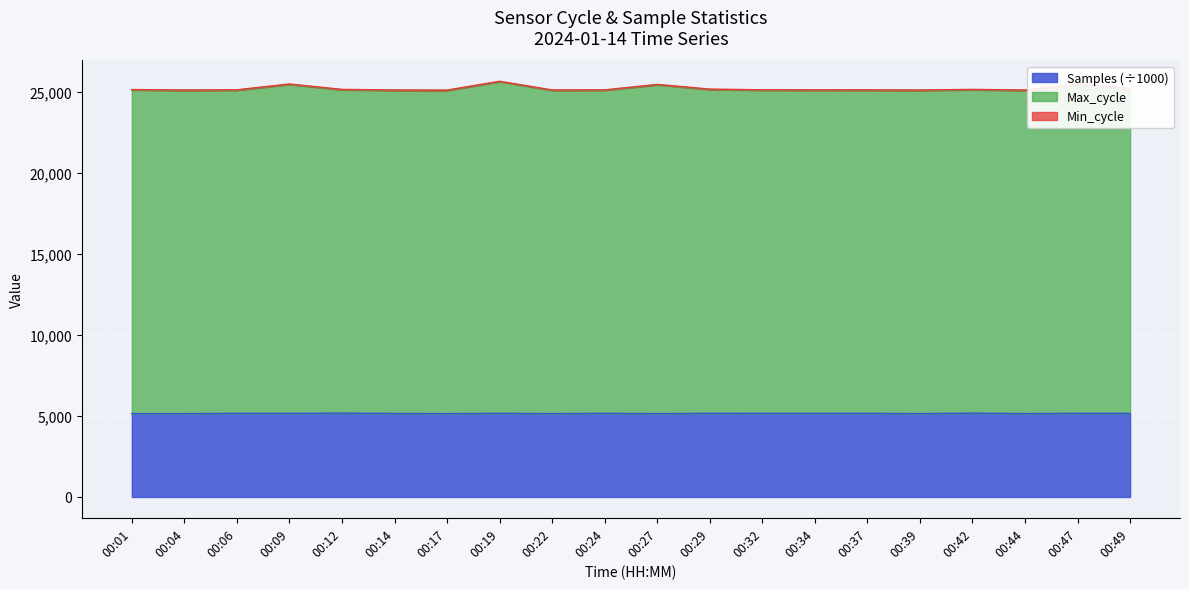

What is the lowest value of the Samples (÷1000) series?

5144.1